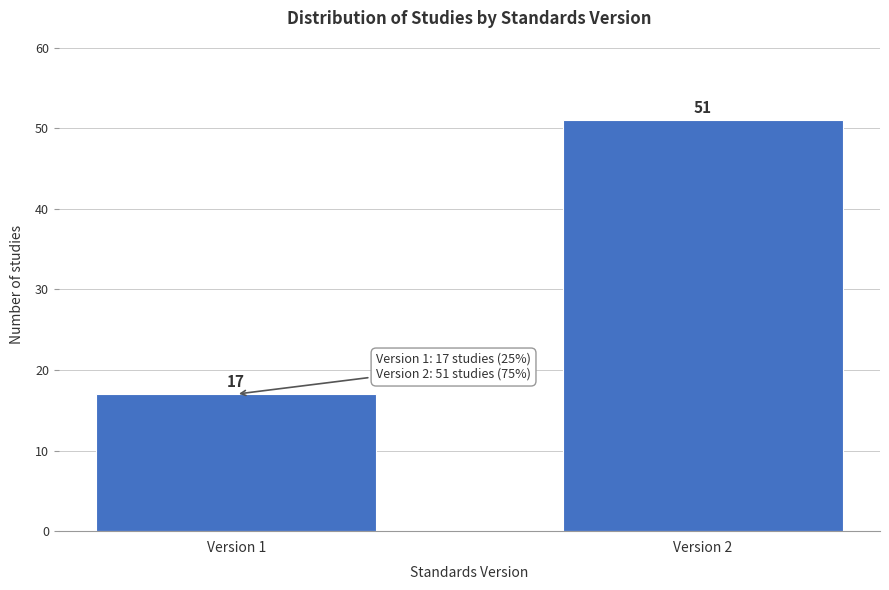

Reading right to left, list all the values displayed in this chart.

Version 2=51	Version 1=17